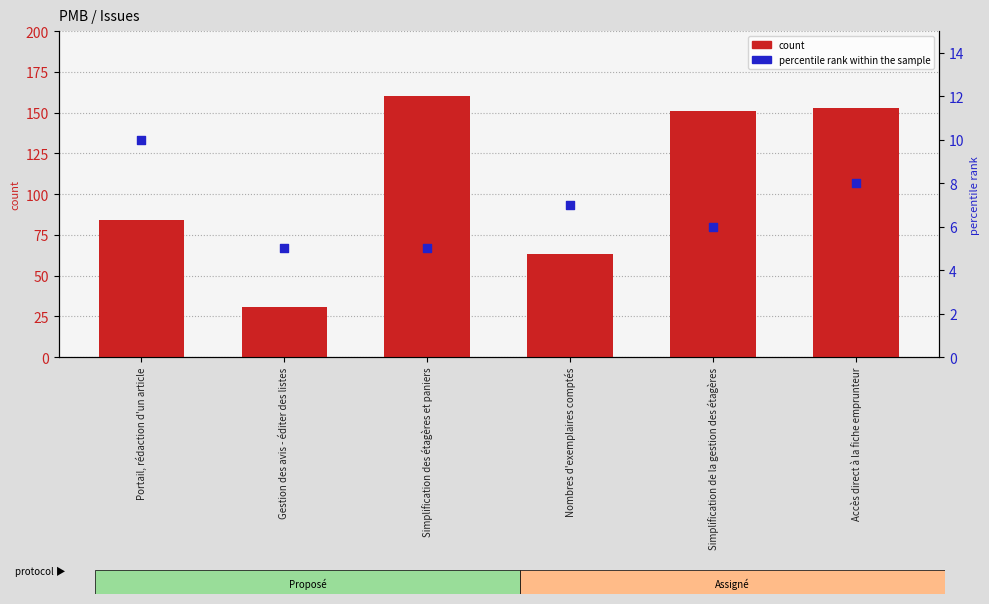

Which series contains the lowest Y value?

percentile rank within the sample